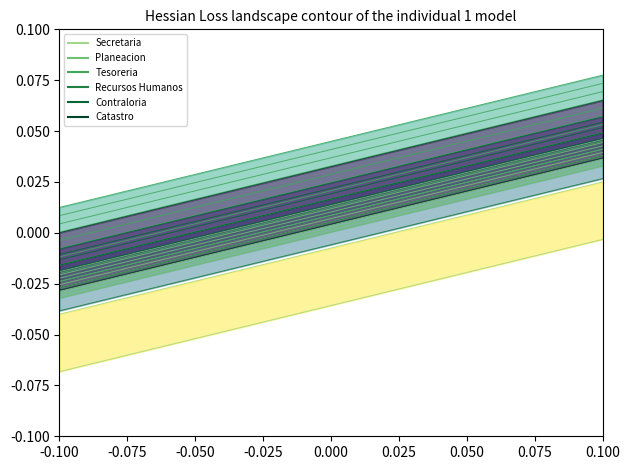

List the series in order of their peak value, lowest first.

Secretaria, Planeacion, Tesoreria, Recursos Humanos, Contraloria, Catastro